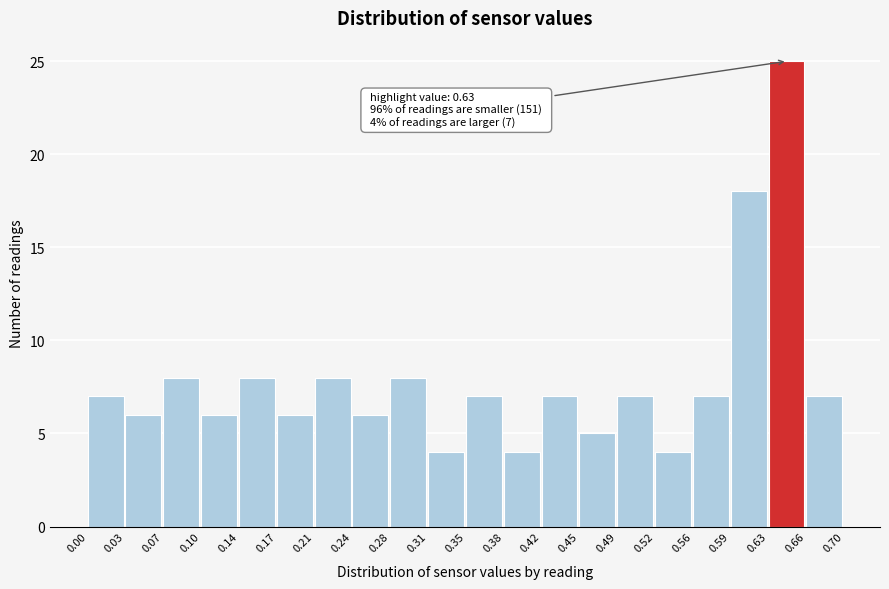

Over which range of the x-axis is the bar tallest?

0.63 to 0.66